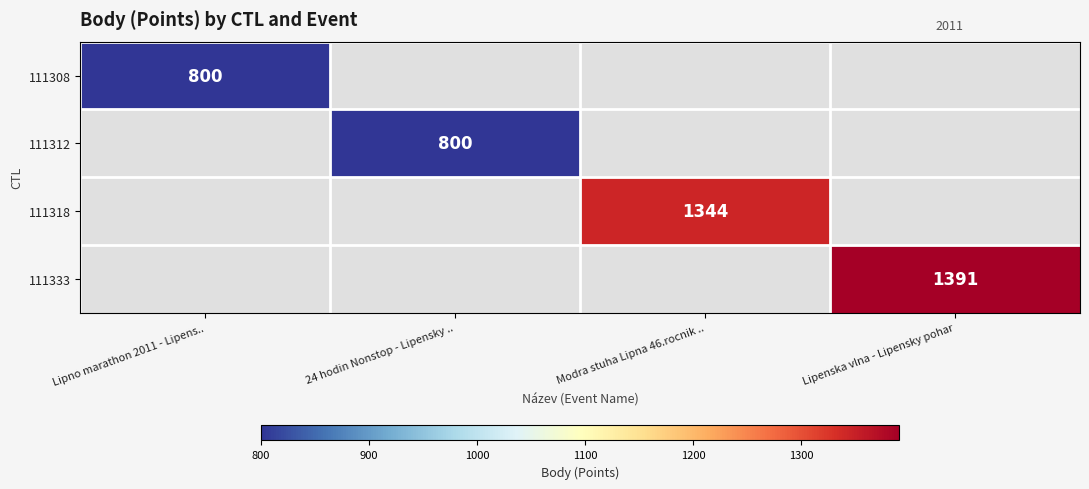

True or false: 111312 has a value of 800 at 24 hodin Nonstop - Lipensky ...

True